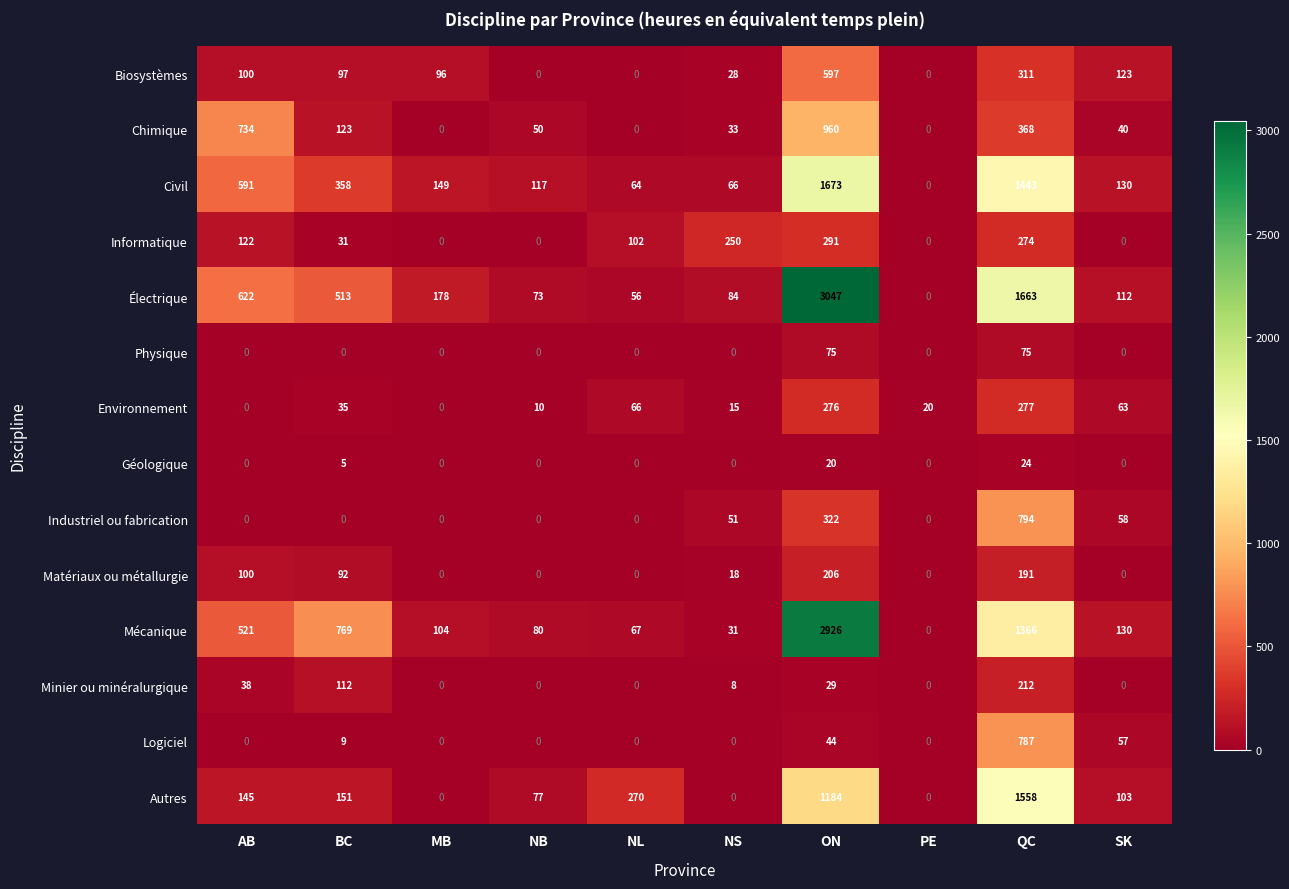

Which series has the largest total across all categories?

Électrique